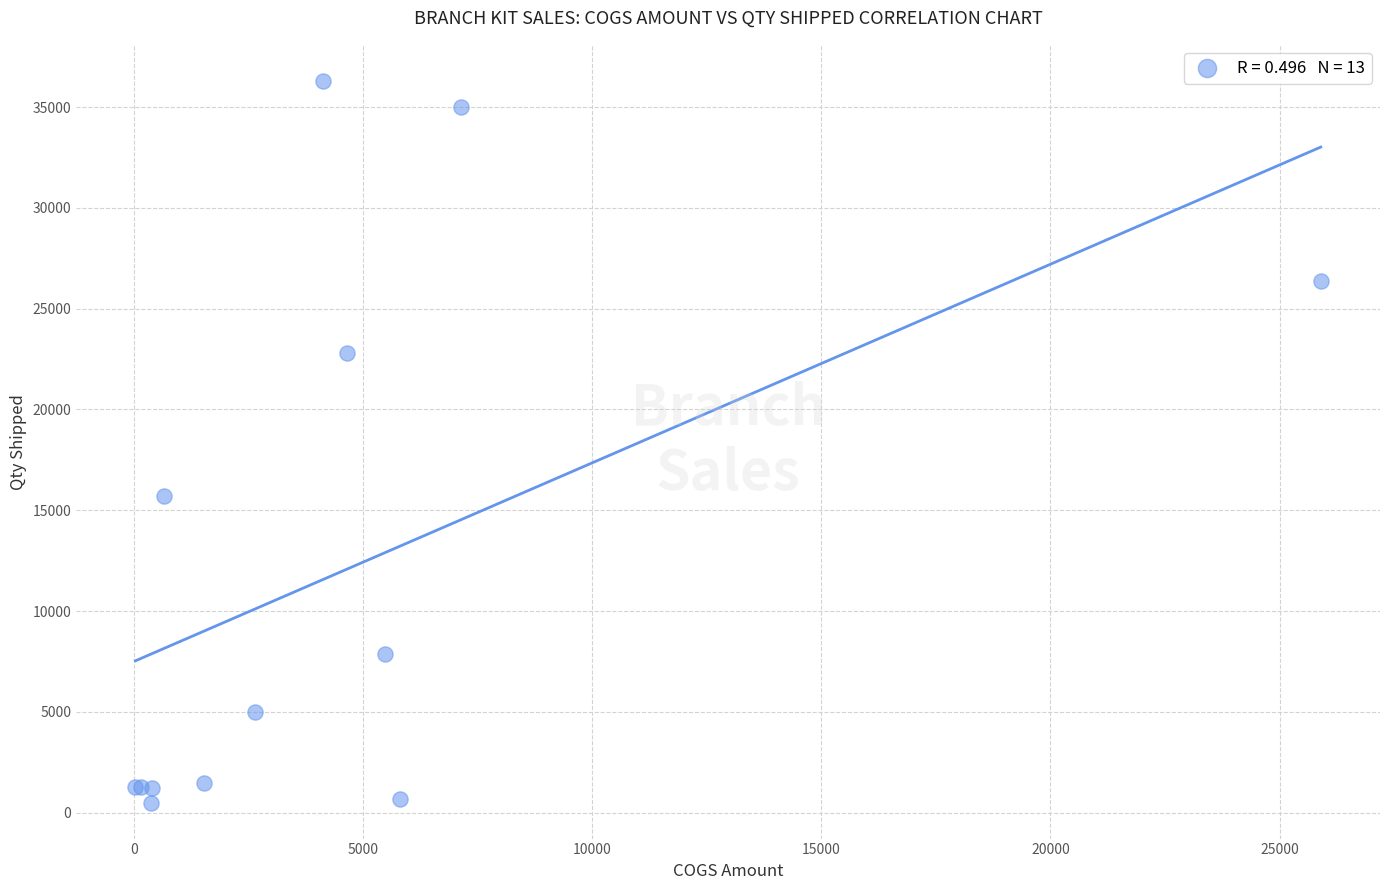

What Y value in the scatter plot is closest to 18400?

15726